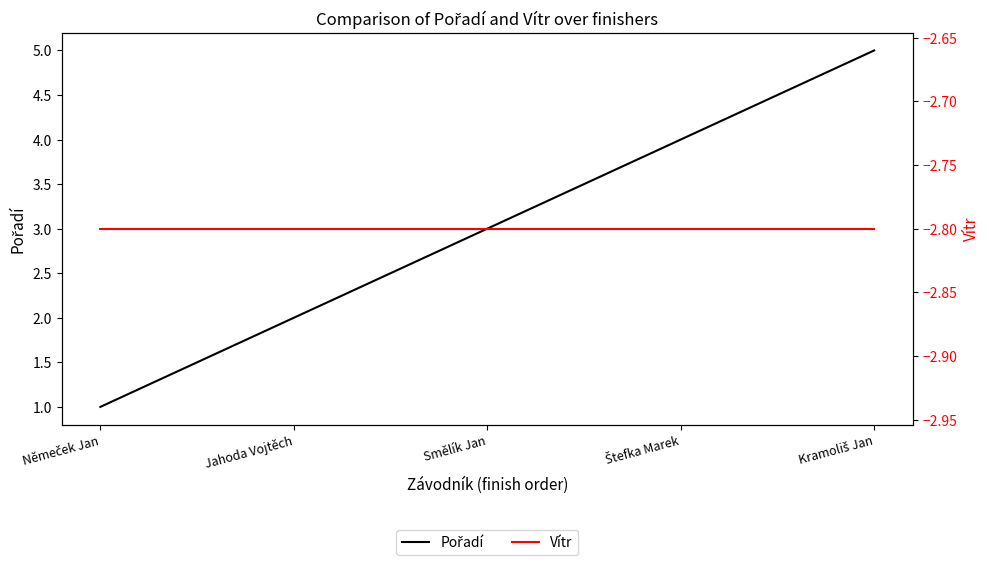

True or false: Pořadí and Vítr cross at least once.

False